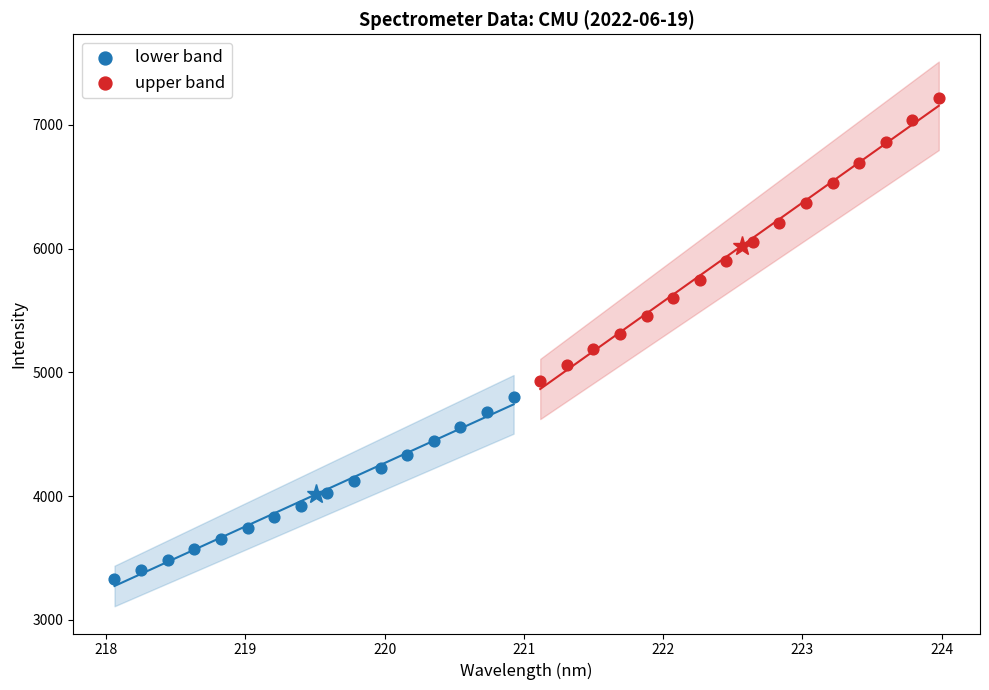

Which series contains the lowest Y value?

lower band